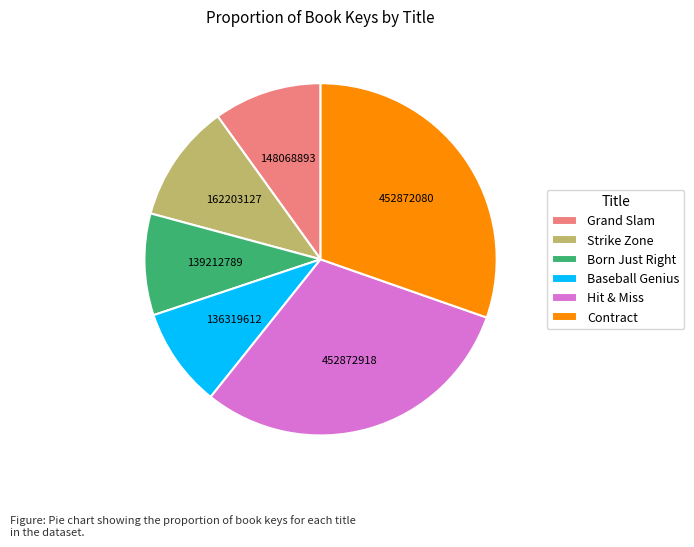

How many segments does this pie chart have?

6